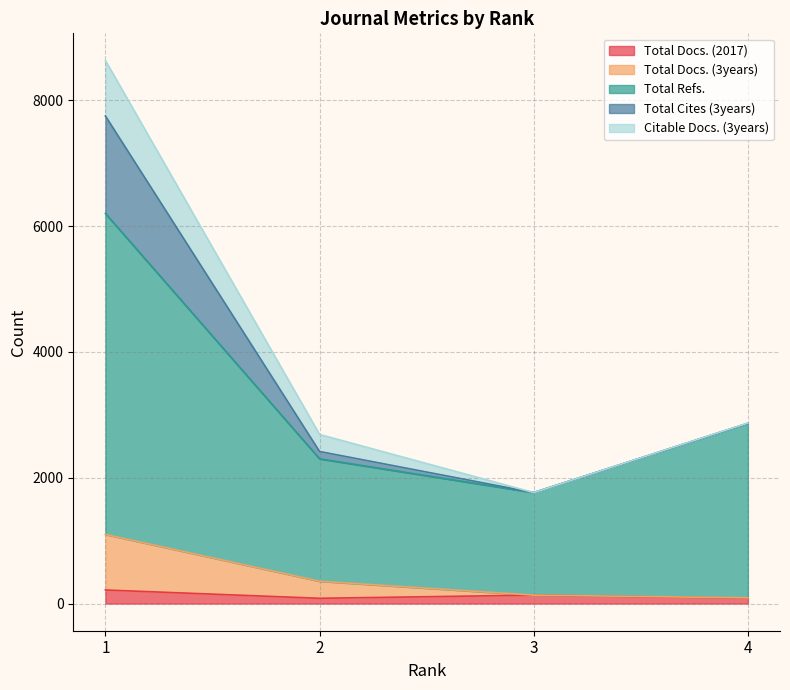

Which has a higher value, 4 or 3?

3